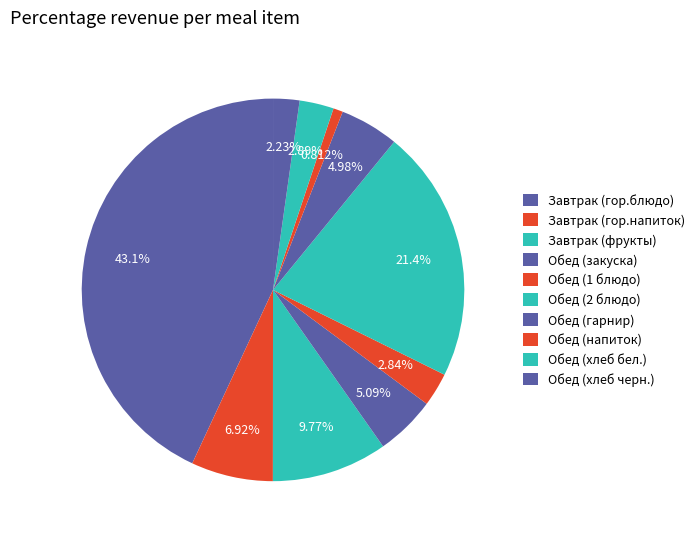

Which slice is the largest?

Завтрак (гор.блюдо)